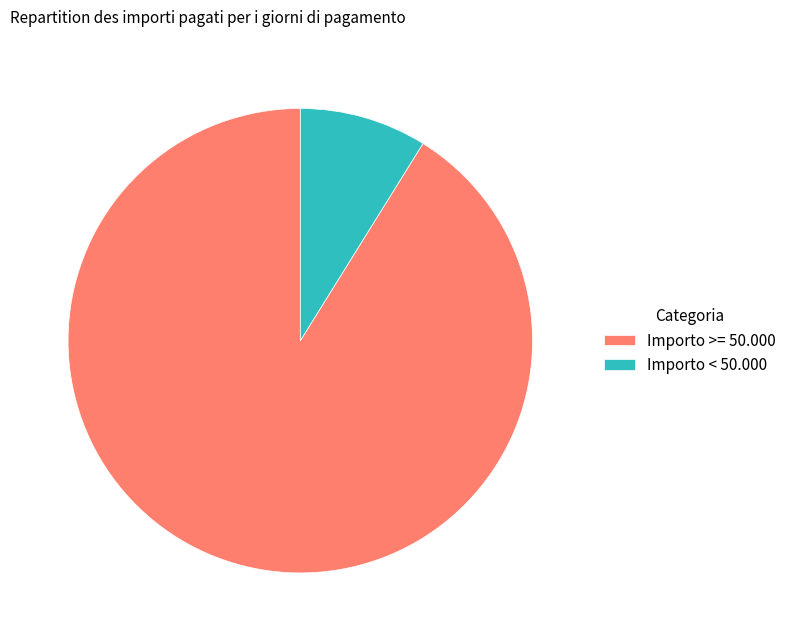

The Importo >= 50.000 slice represents 76% of the pie. True or false?

False